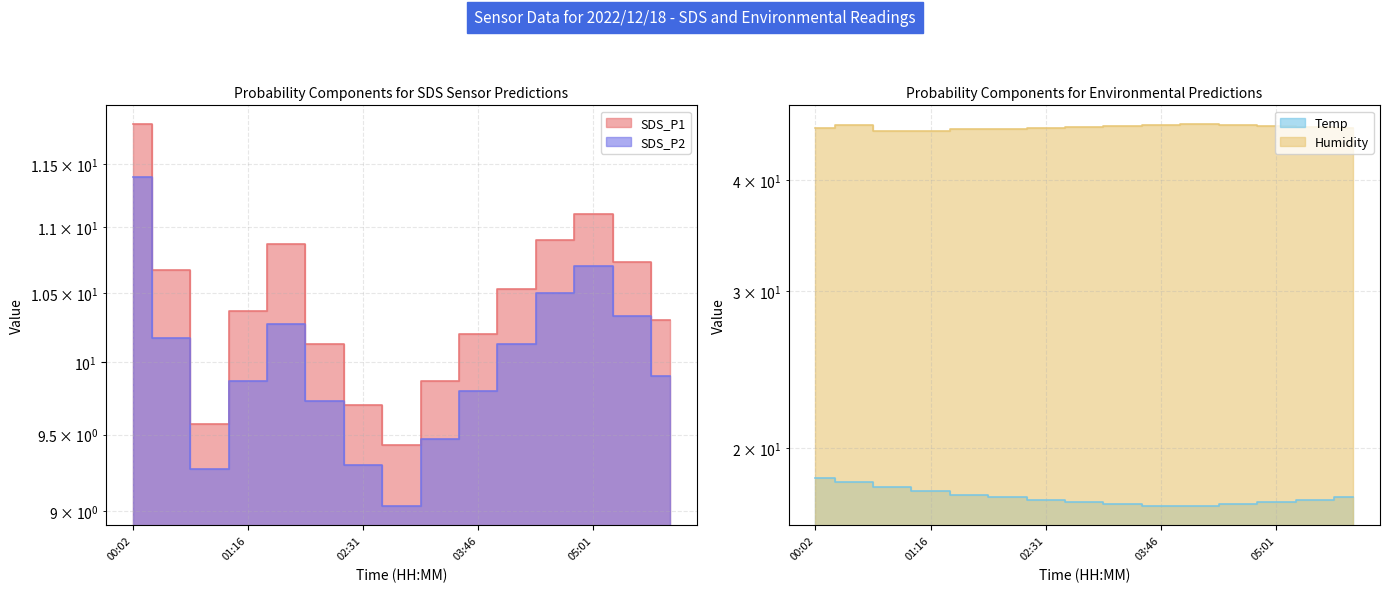

List the labels in order of SDS_P1 value, largest first.

00:02, 05:01, 04:36, 01:41, 05:26, 00:26, 04:11, 01:16, 05:51, 03:46, 02:06, 03:21, 02:31, 00:51, 02:56